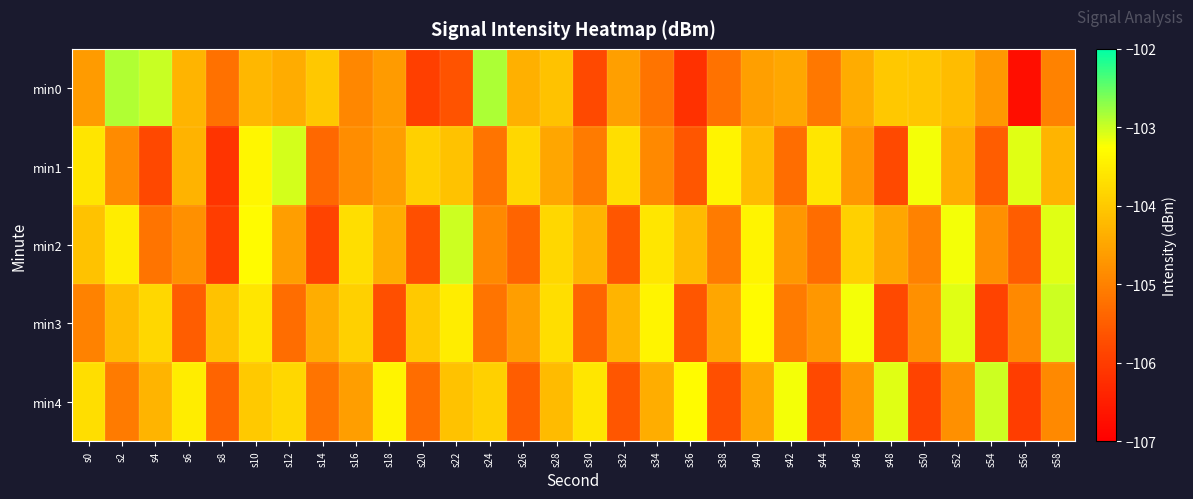

What is the total value across all series at s16?

-522.0